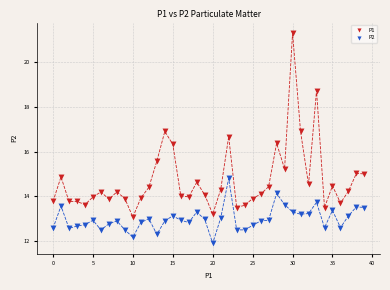

What are all the series names shown in the legend?

P1, P2